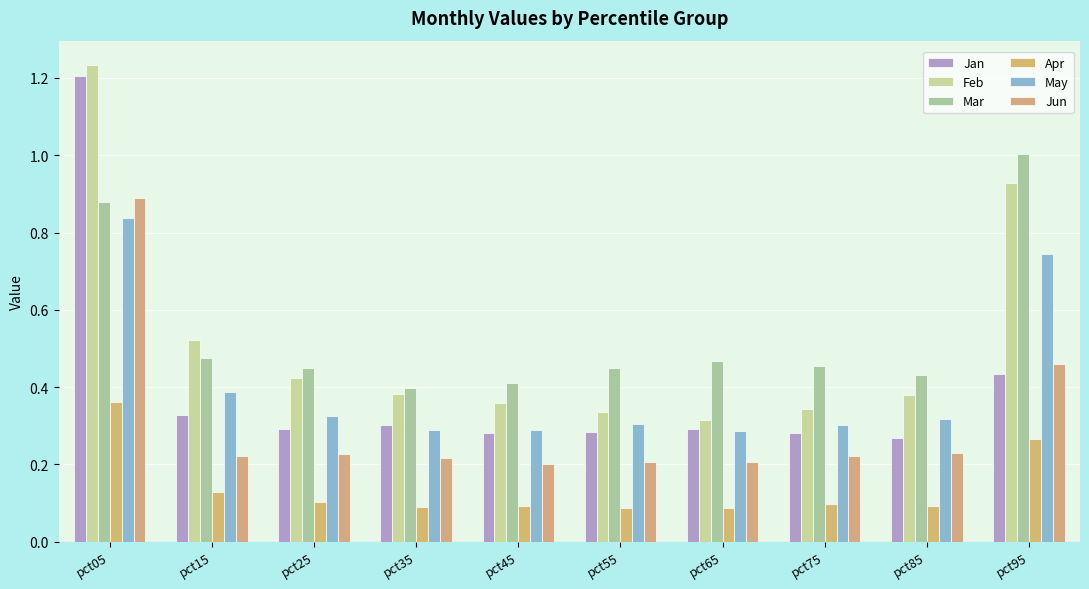

How many groups of bars are there?

10